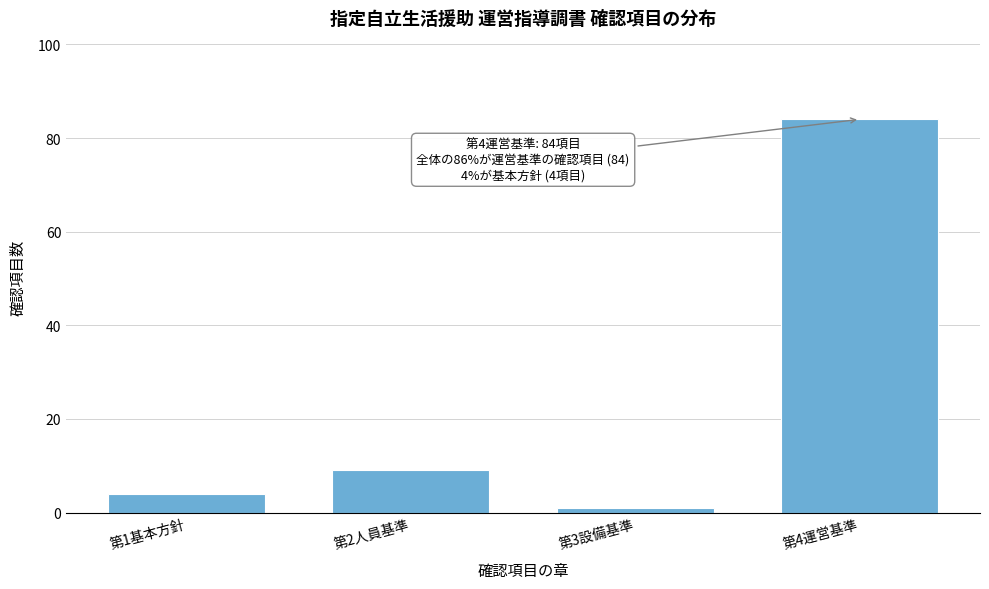

Reading right to left, extract all data points from this chart.

第4運営基準=84	第3設備基準=1	第2人員基準=9	第1基本方針=4